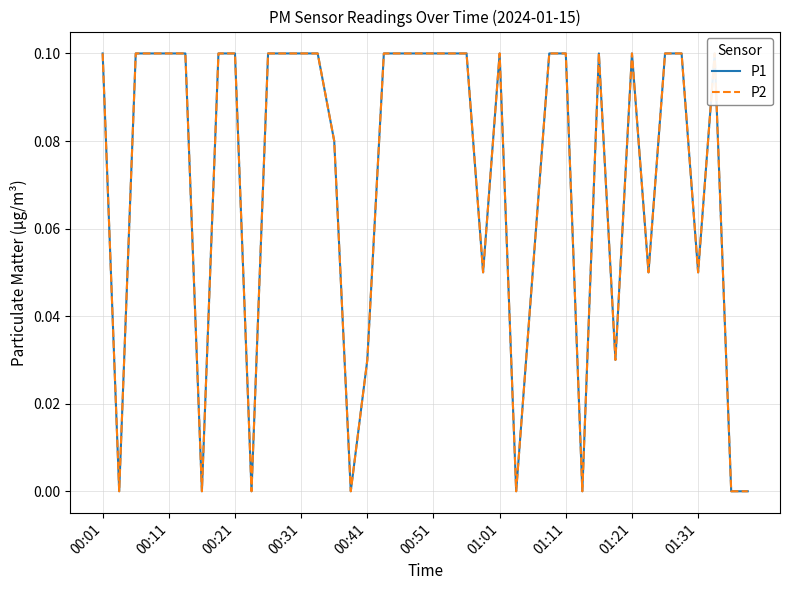

Does the chart display data point markers on the line(s)?

No